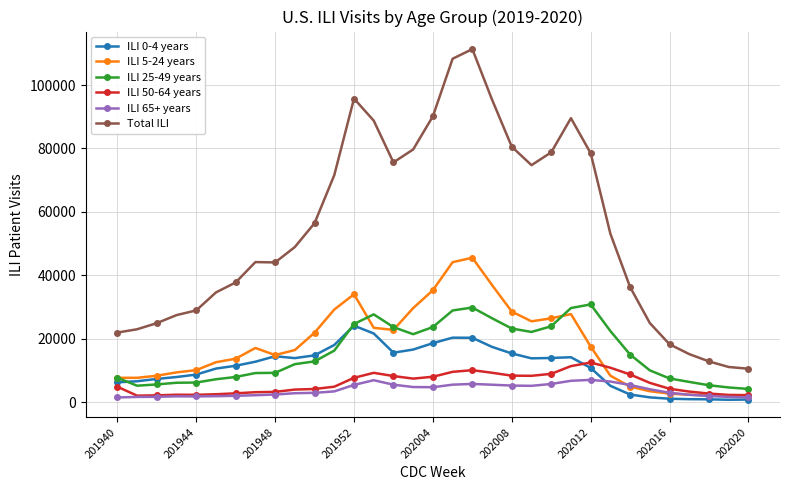

Which series has the largest total across all categories?

Total ILI